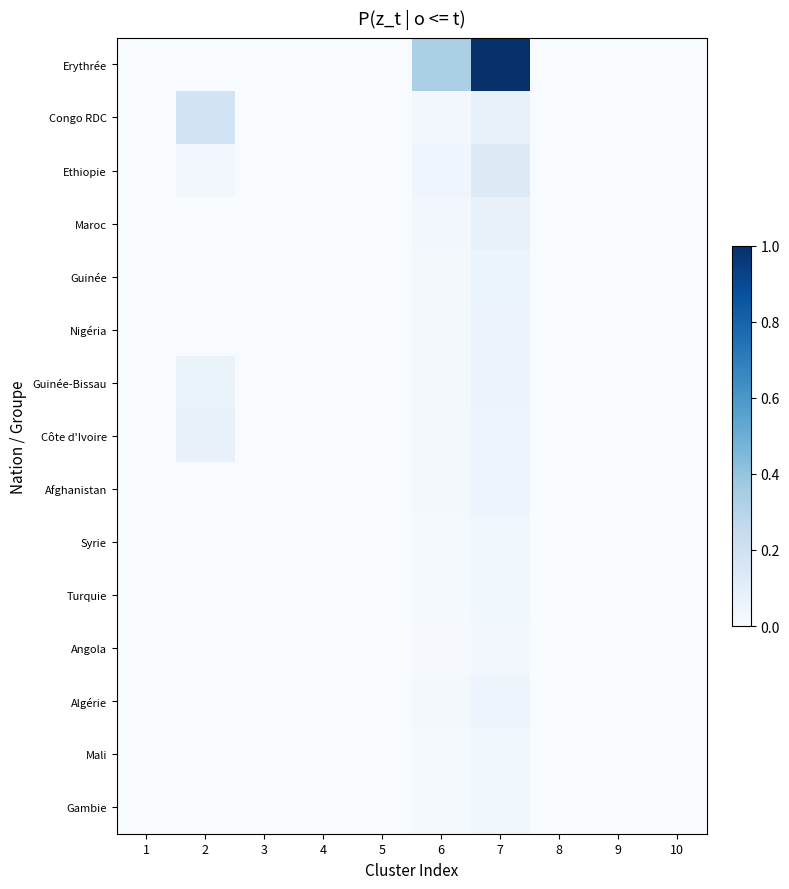

What is the total value across all series at 2?

0.4